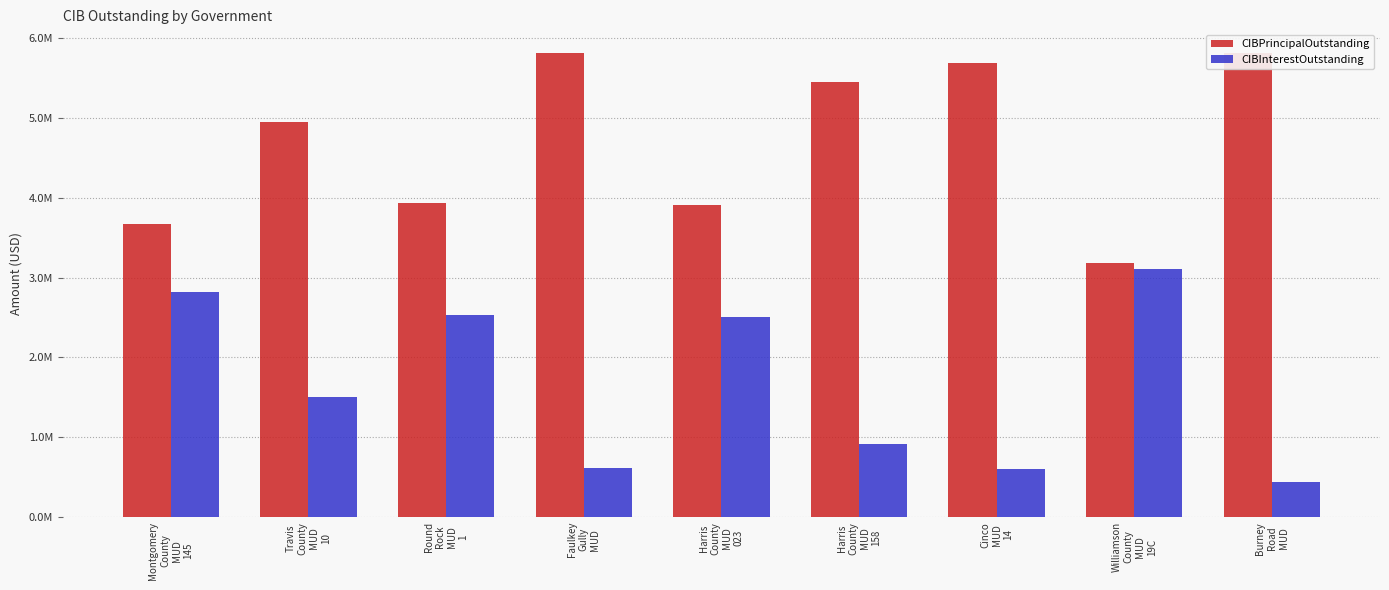

What is the difference between the maximum and minimum values in the CIBInterestOutstanding series?

2665151.3